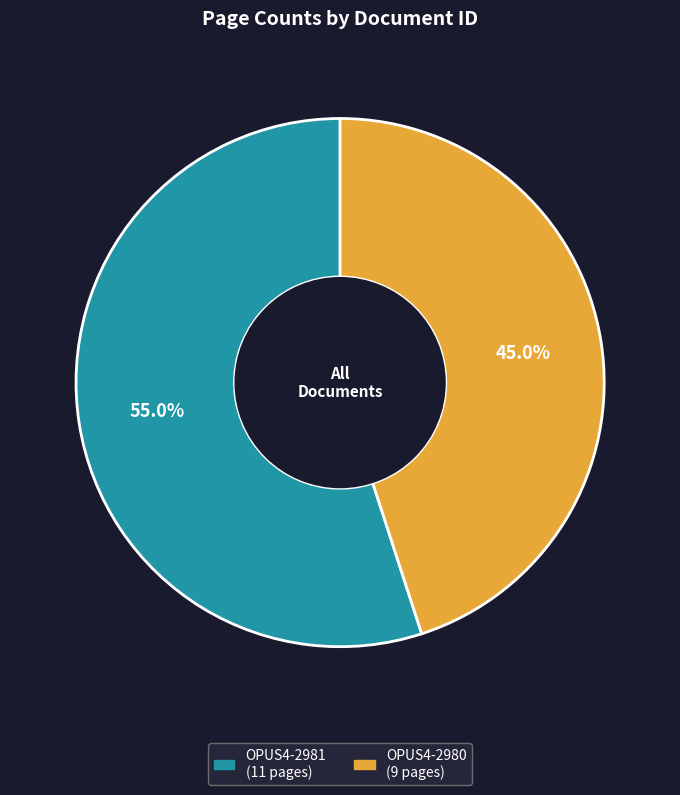

Rank the categories by value from highest to lowest.

OPUS4-2981, OPUS4-2980